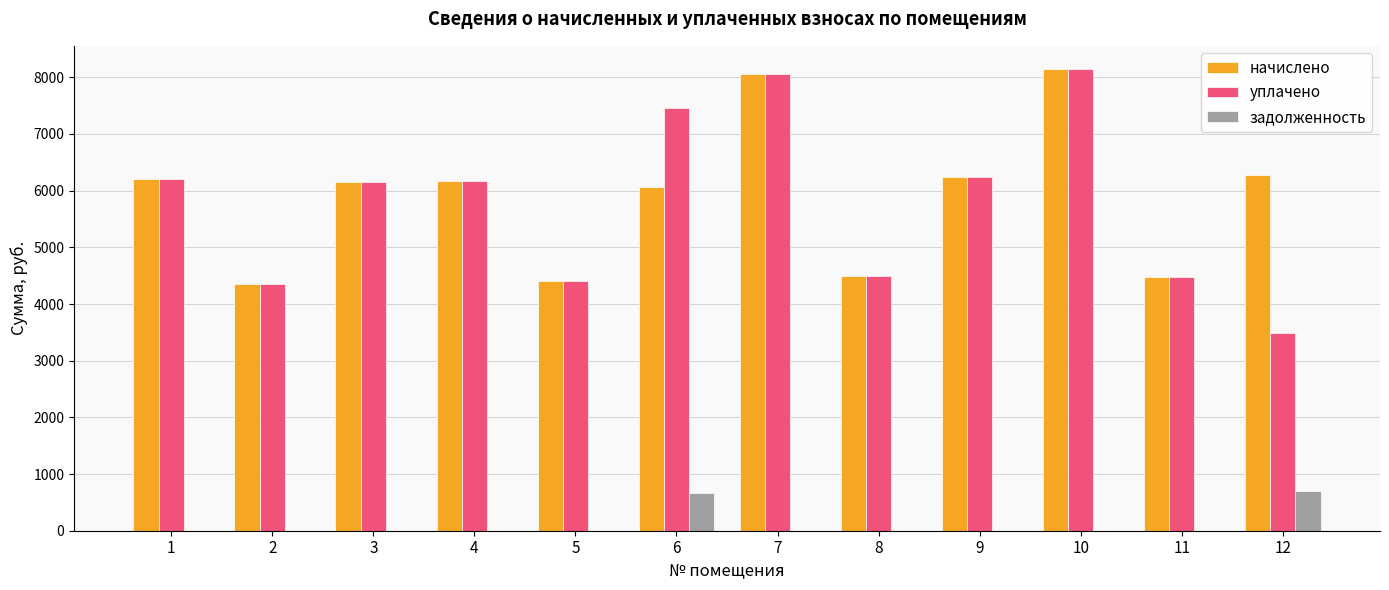

What is the average value of the уплачено series?

5807.0